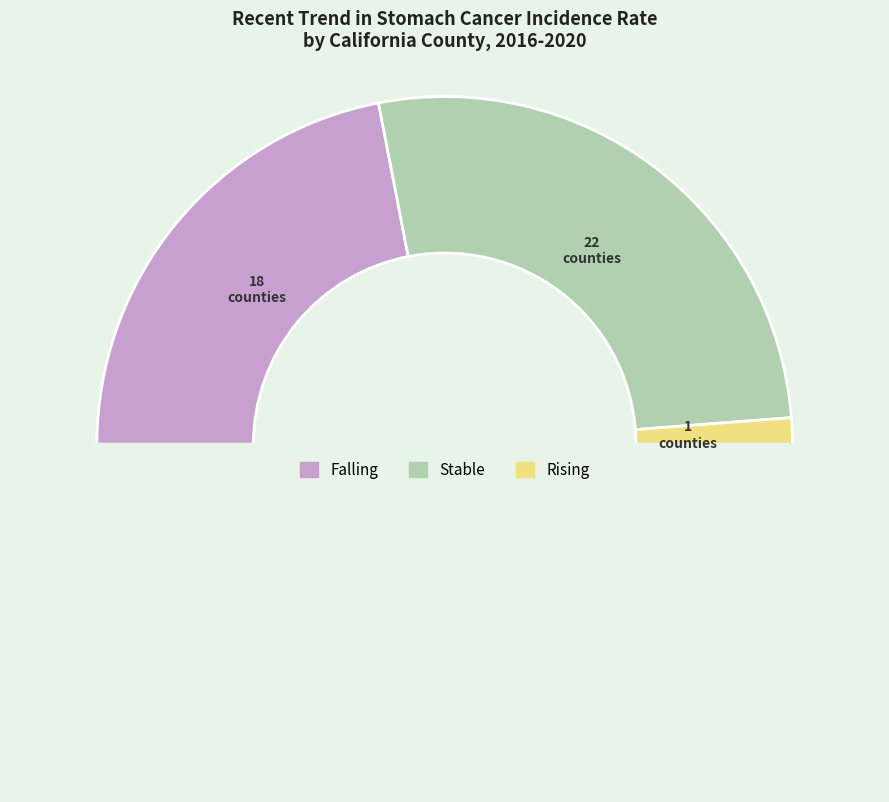

Which category has the smallest portion of the pie?

rising